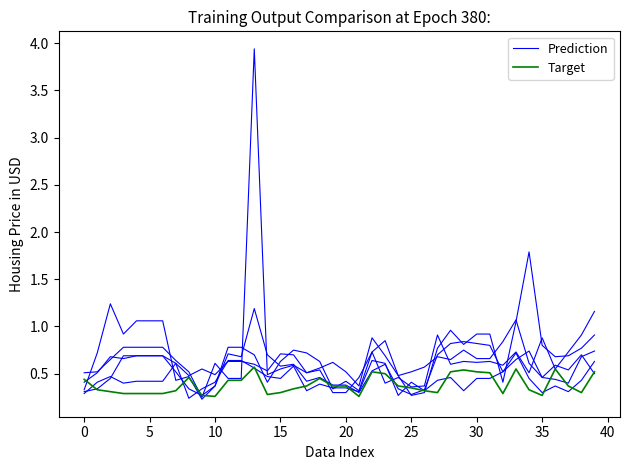

At which category does the chart reach its peak across all series?

13